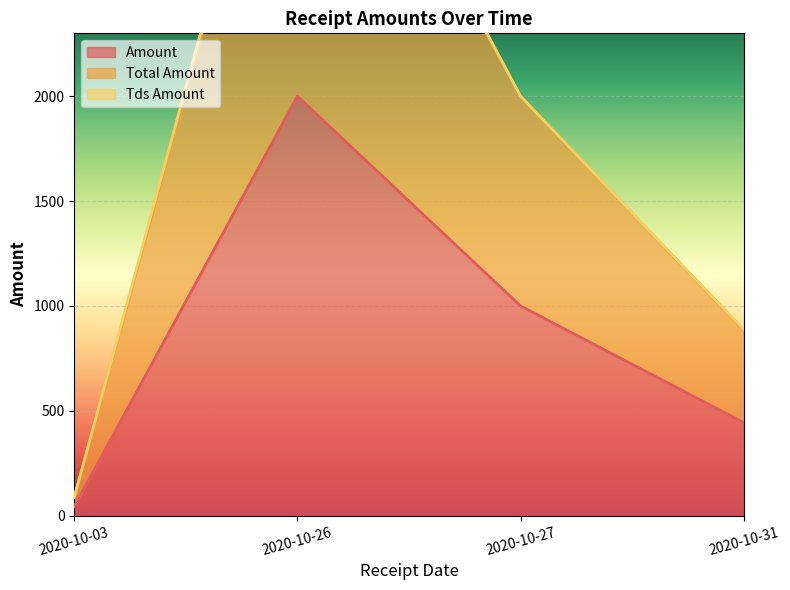

What is the difference between the highest and lowest values at 2020-10-03?

44